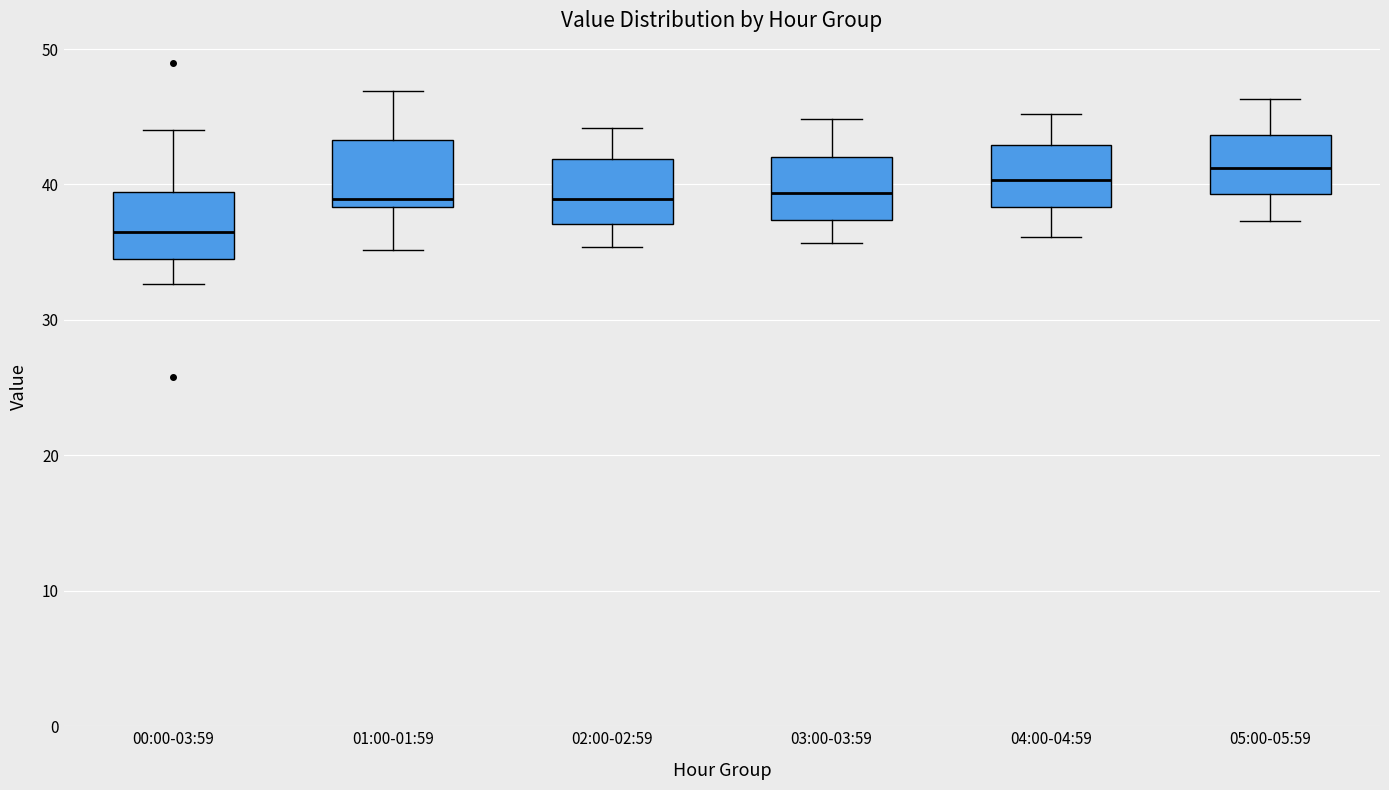

Which box's median line is the lowest?

00:00-03:59